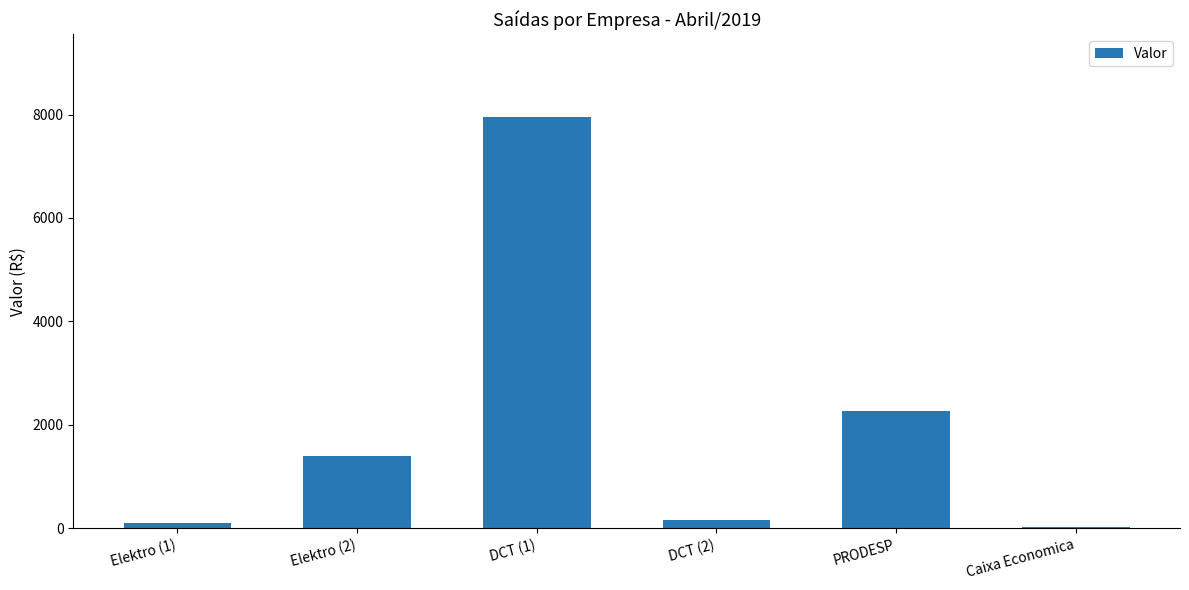

Where does the data first go above 1386?

Elektro (2)